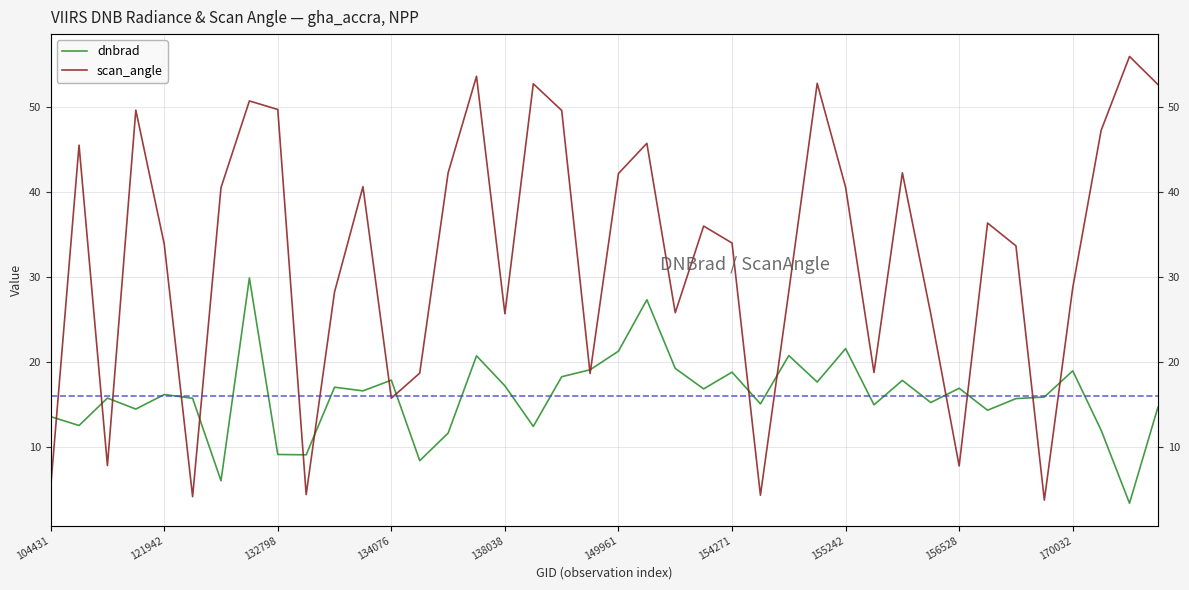

Does the chart display data point markers on the line(s)?

No